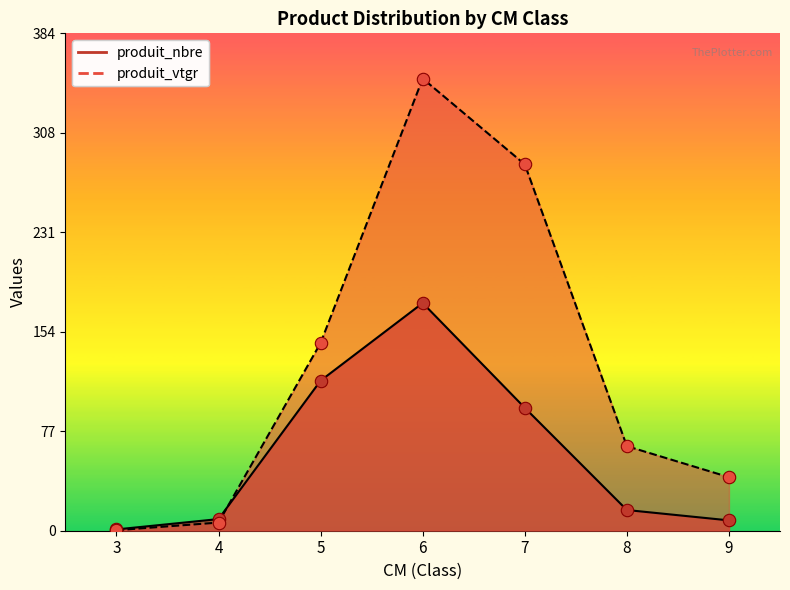

Which series contains the lowest Y value?

produit_vtgr